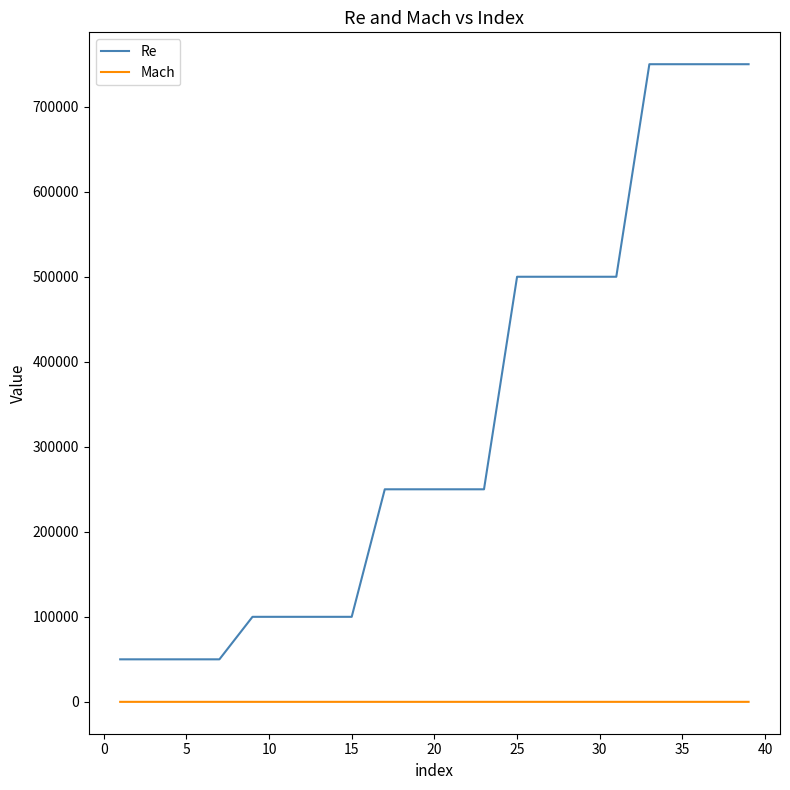

Which series has the widest spread of values?

Re